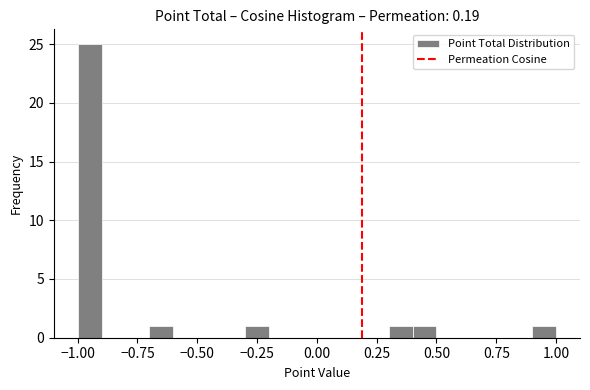

Around what value on the x-axis is the tallest bar? Give the approximate position of its centre, as read against the axis.

-0.95